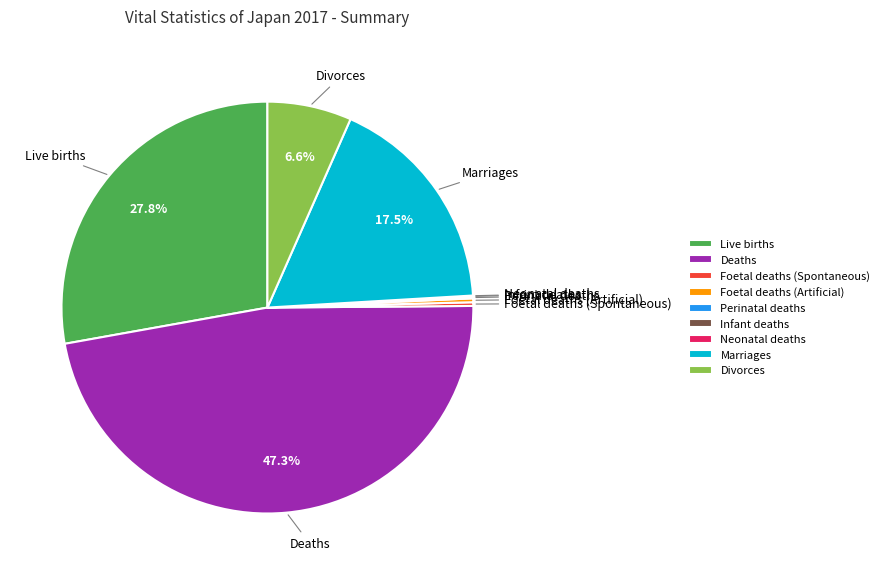

Do Divorces and Foetal deaths (Spontaneous) together represent more than half of the pie?

No